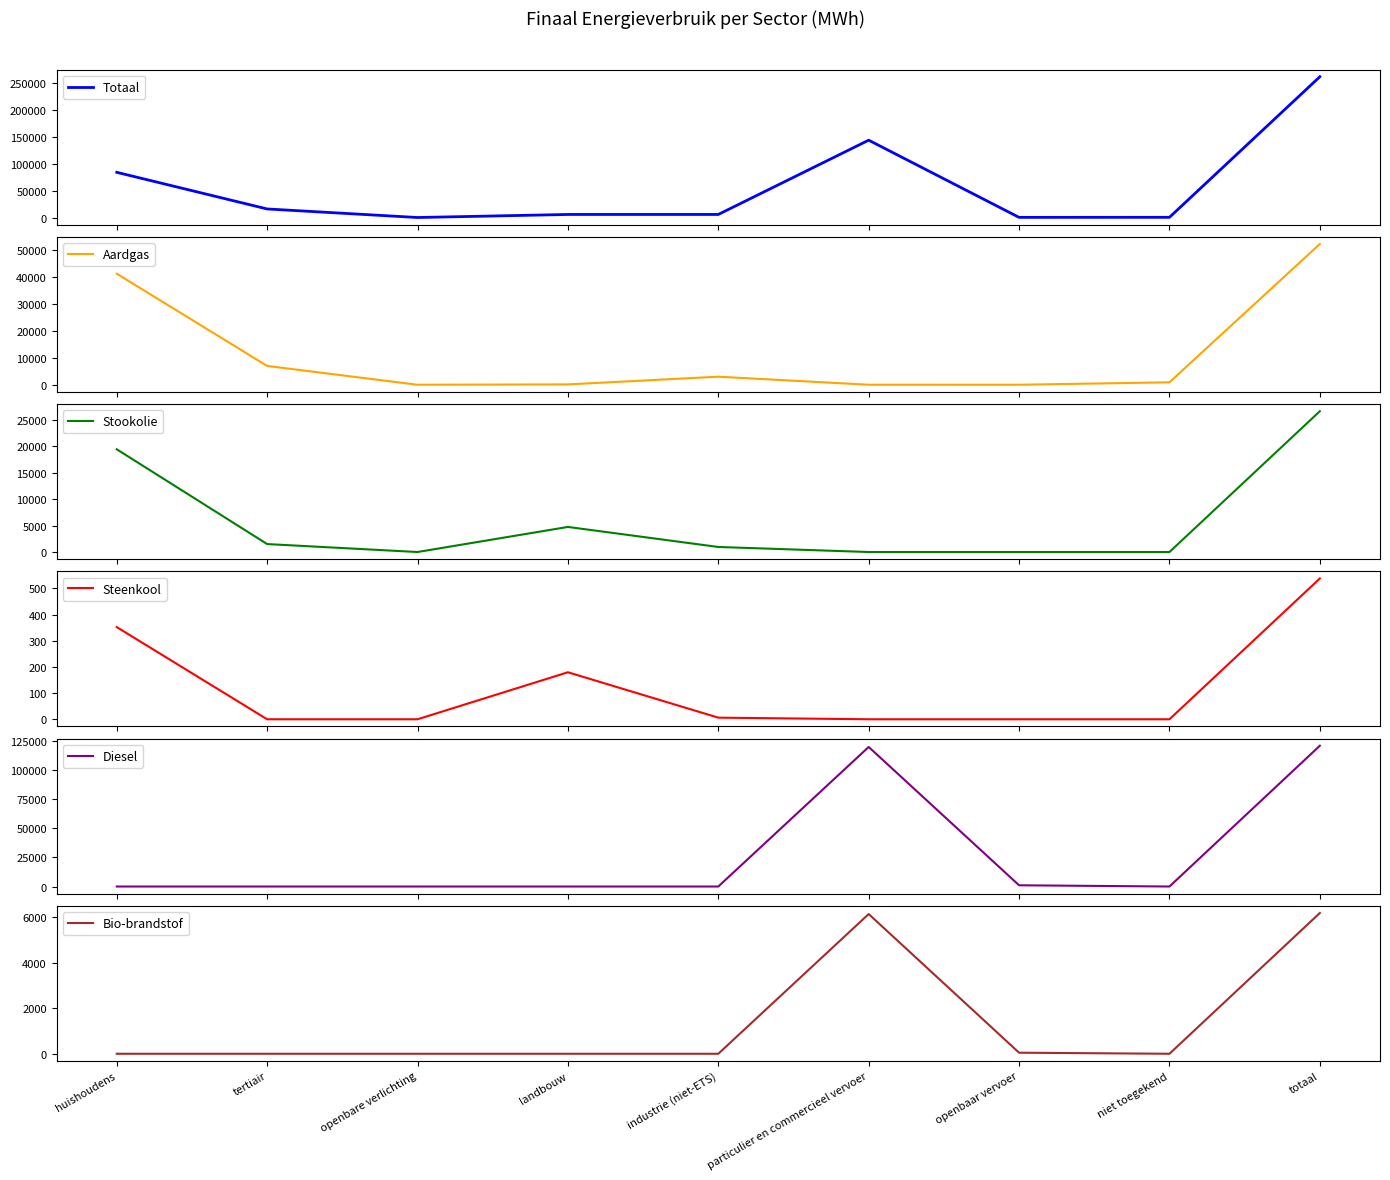

Is this an area chart (filled region under the line)?

No